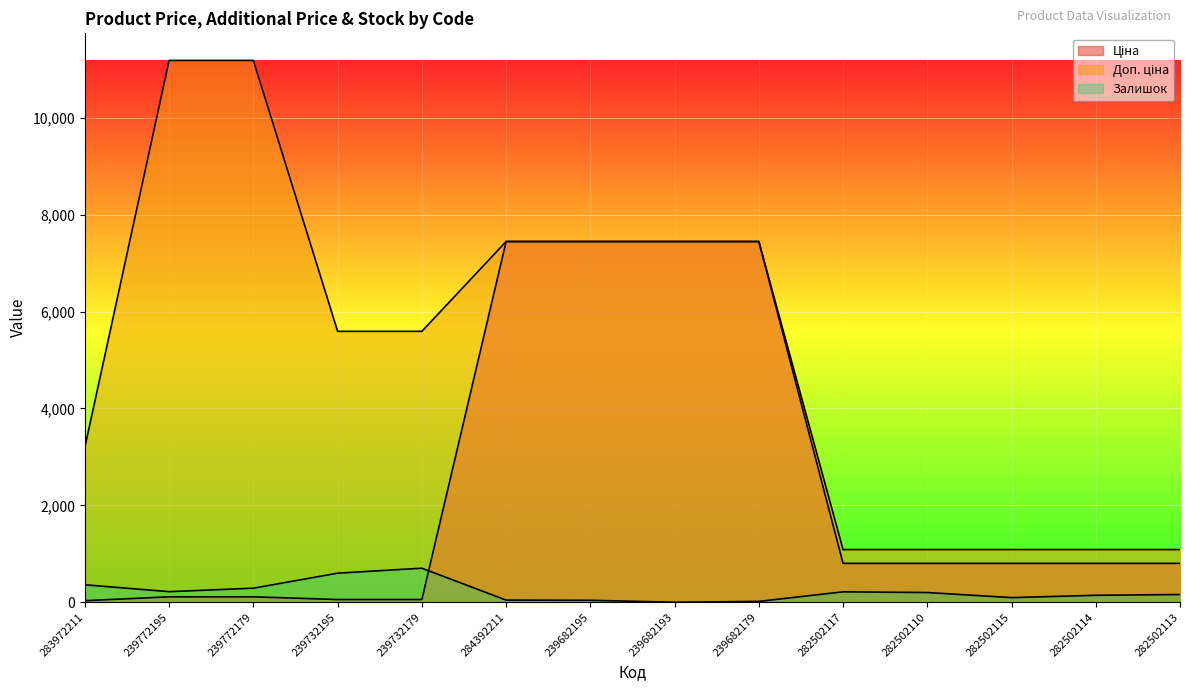

How many values in the Ціна series are below 802?

5